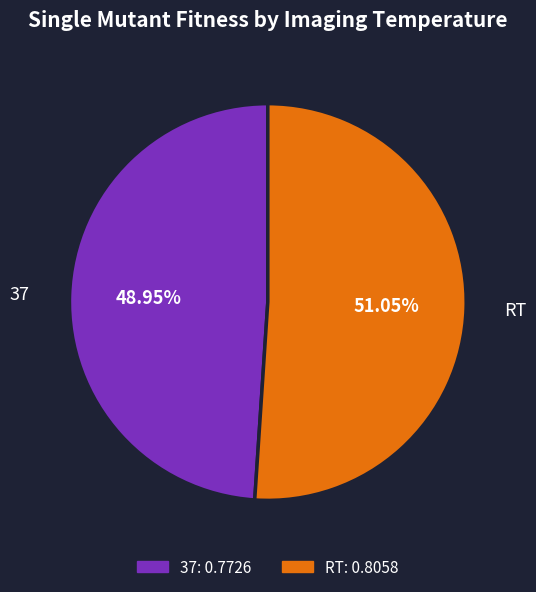

What is the smallest slice in the pie chart?

37